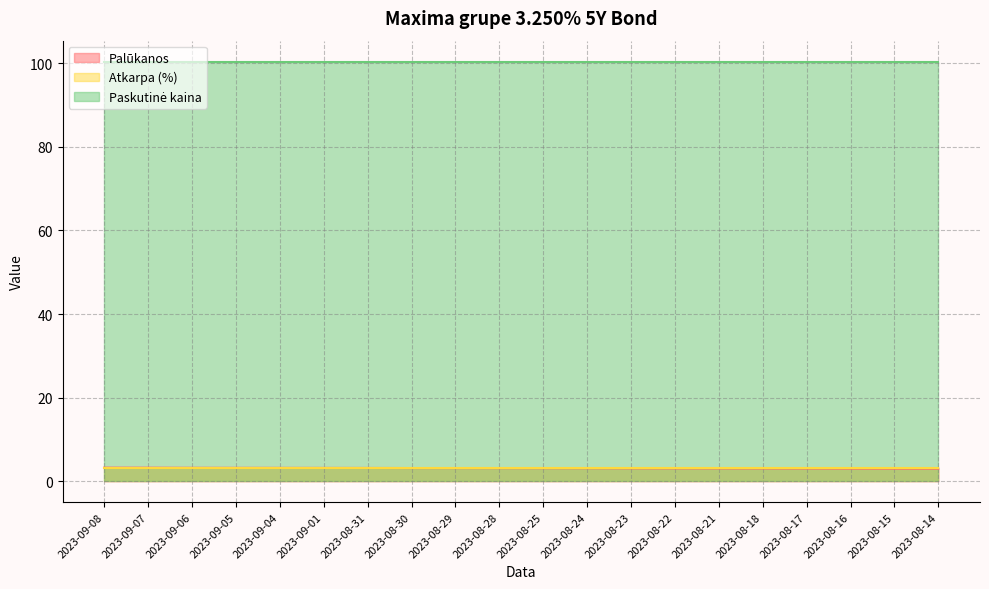

Rank the series by their maximum value, from lowest to highest.

Palūkanos, Atkarpa (%), Paskutinė kaina